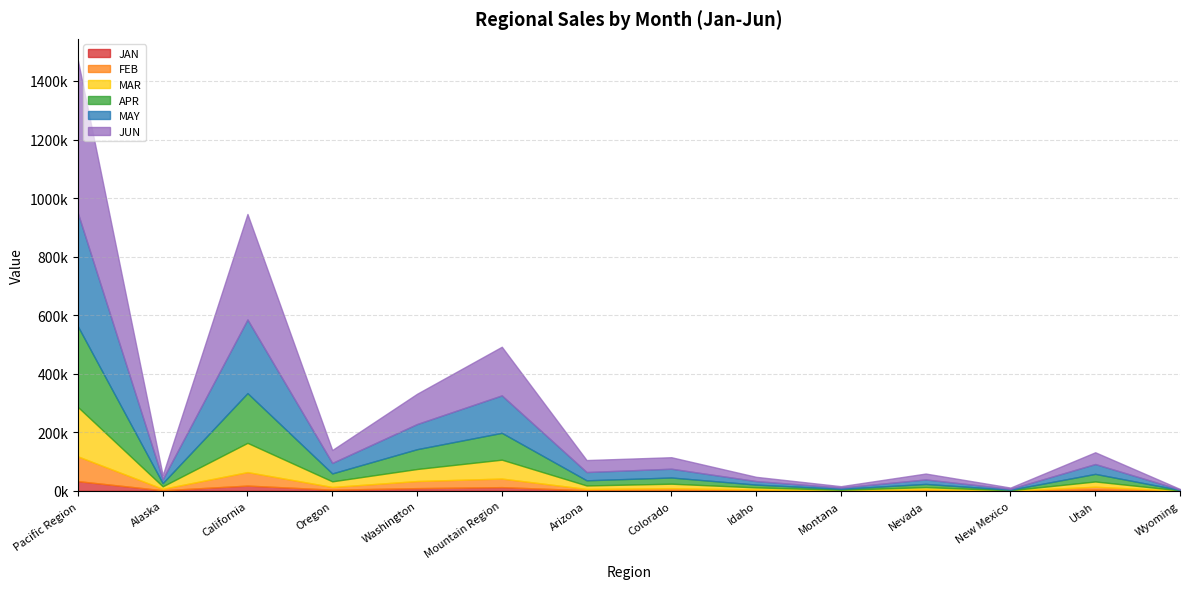

What is the sum of the MAR values at Nevada and Montana?

10074.7